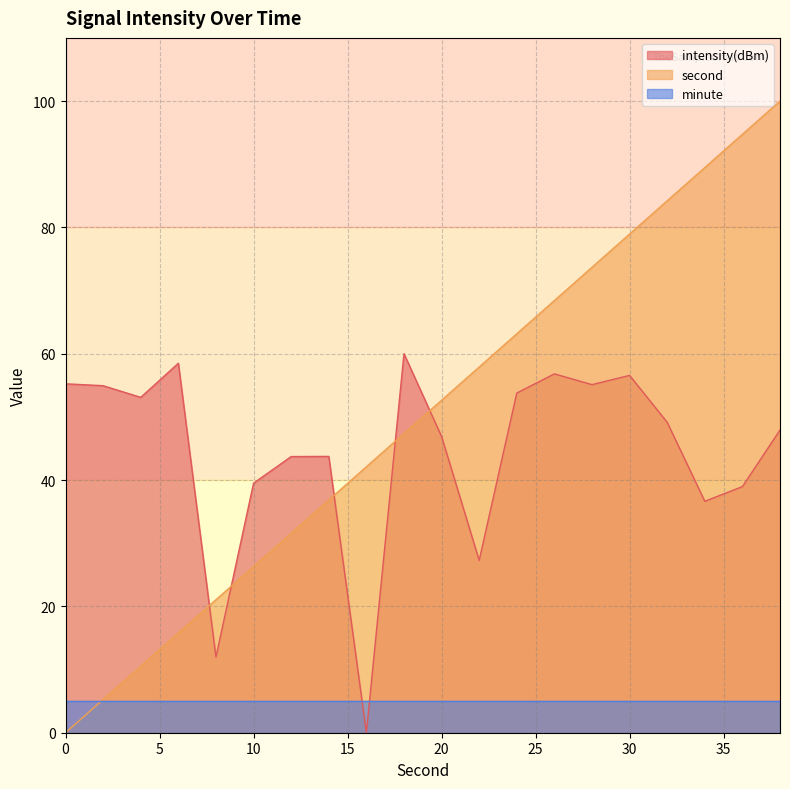

List the labels in order of second value, smallest first.

0, 2, 4, 6, 8, 10, 12, 14, 16, 18, 20, 22, 24, 26, 28, 30, 32, 34, 36, 38